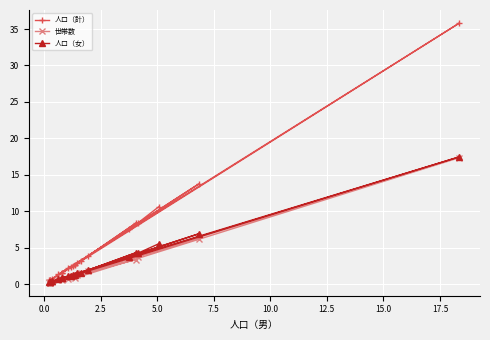

At how many categories does at least one series exceed 9?

3